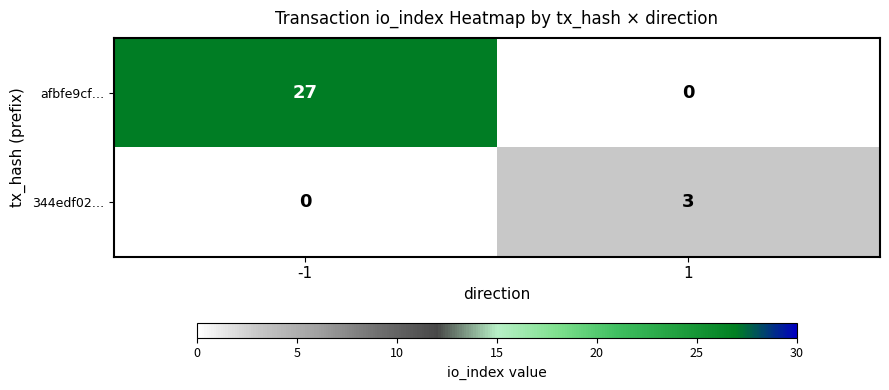

List the series in order of their peak value, lowest first.

344edf02…, afbfe9cf…